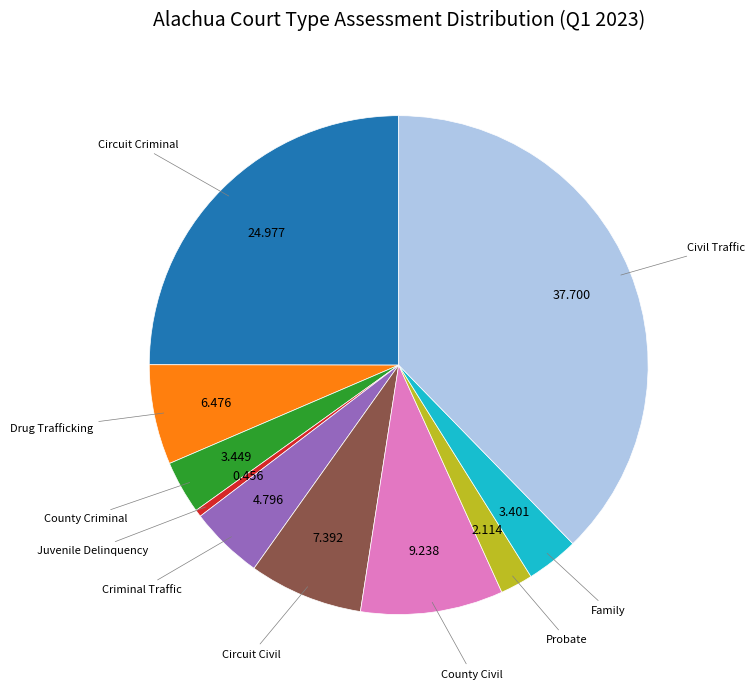

Is there a majority slice in this chart?

No